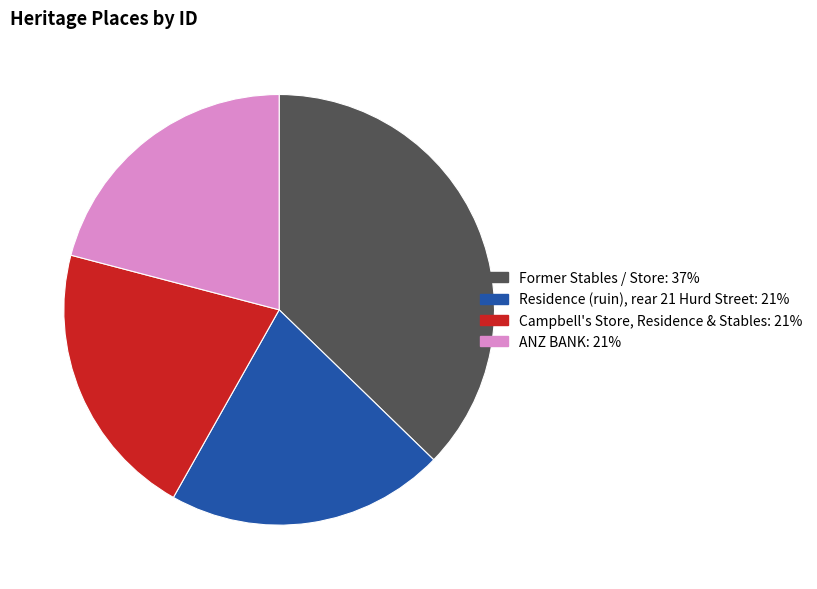

Is the sum of Residence (ruin), rear 21 Hurd Street and Former Stables / Store greater than half?

Yes